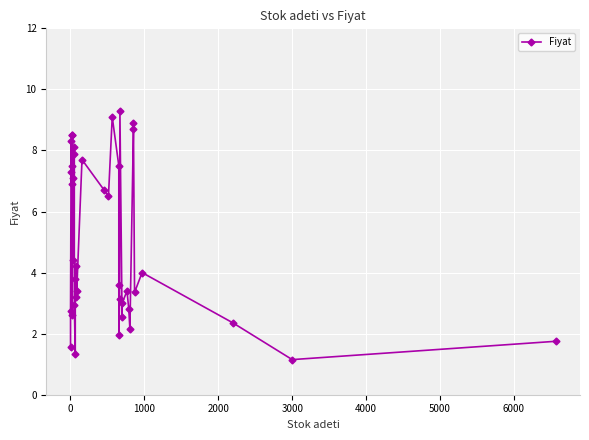

Reading left to right, list all the values displayed in this chart.

1.6	2.8	7.3	8.3	6.9	7.5	8.5	2.6	8.5	4.4	7.1	8.1	7.9	3.0	1.4	3.8	3.2	4.2	3.4	7.7	6.7	6.5	9.1	7.5	3.6	1.9	3.1	9.3	2.5	3.0	3.4	2.8	2.1	8.7	8.9	3.4	4.0	2.4	1.1	1.8